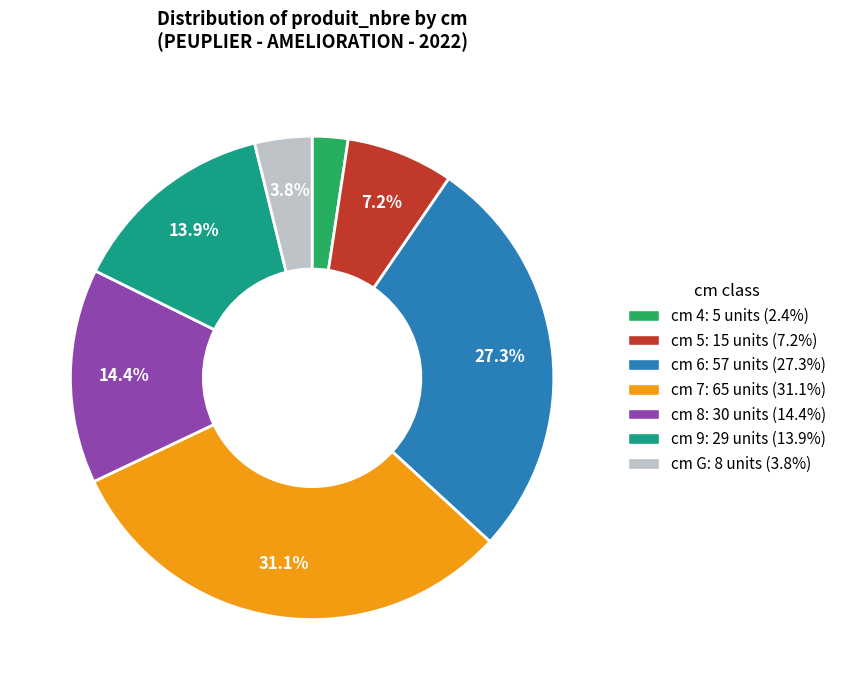

Is there a majority slice in this chart?

No